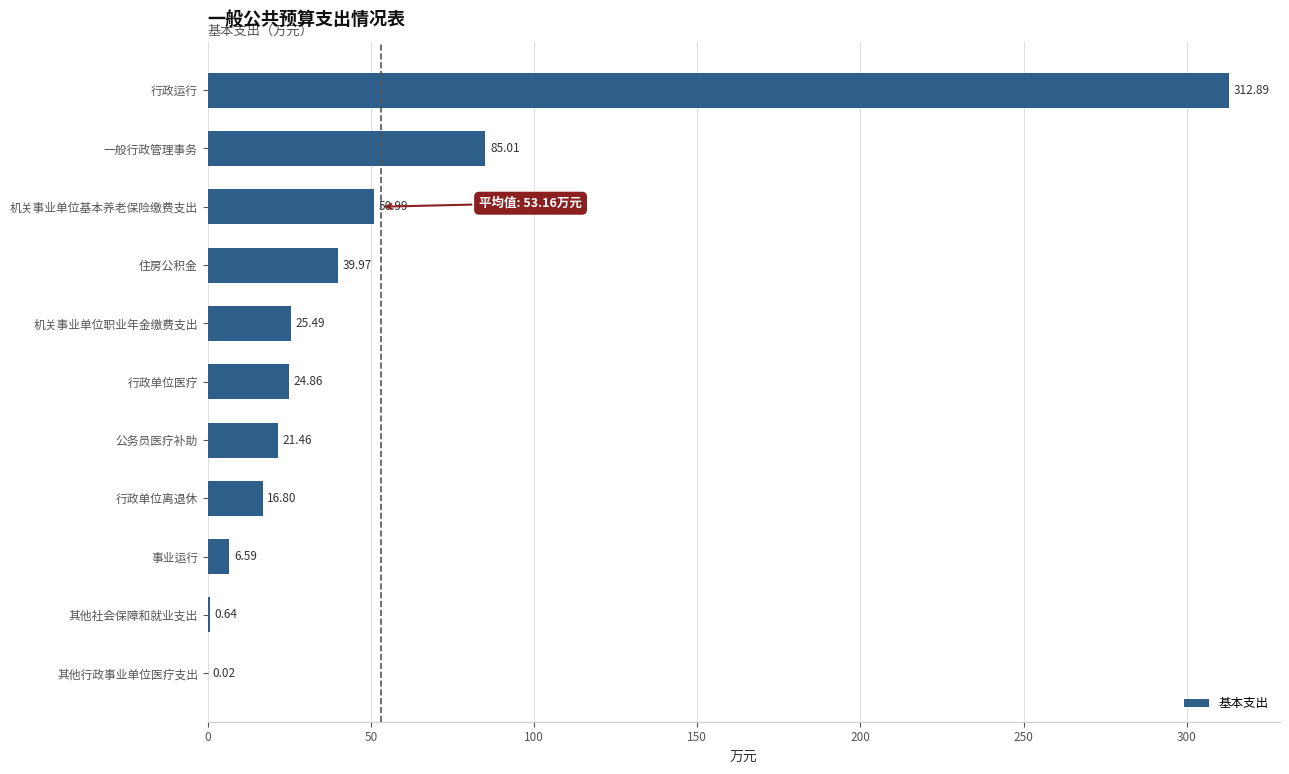

What is the greatest value displayed?

312.9